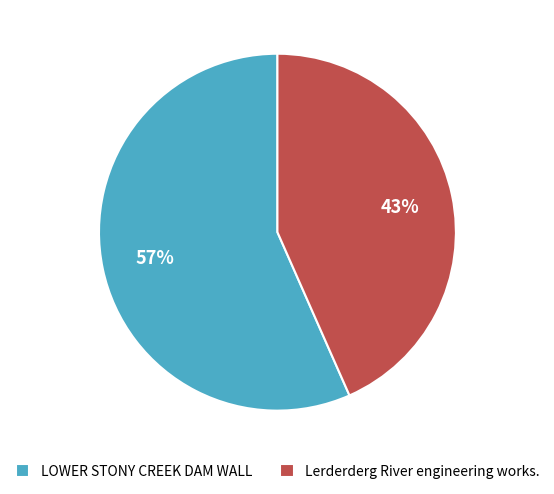

True or false: LOWER STONY CREEK DAM WALL accounts for 66% of the total.

False